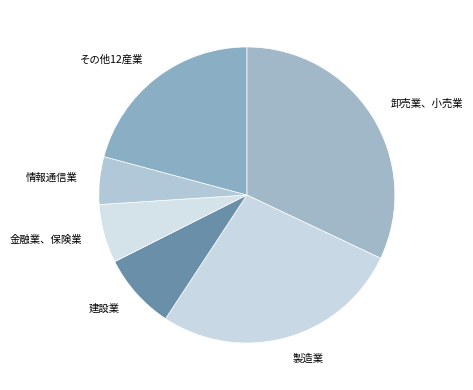

Is 金融業、保険業 the majority of the pie?

No